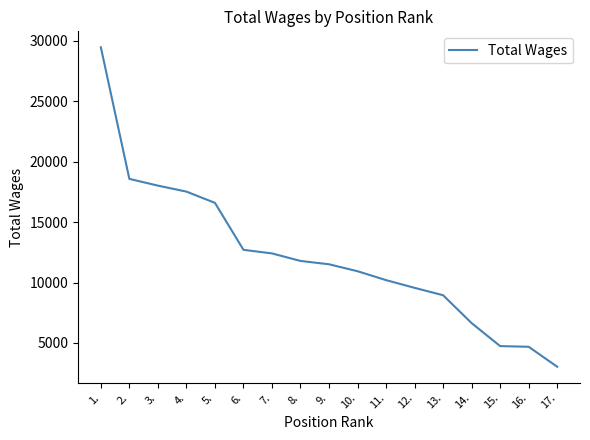

What is the minimum value shown in the chart?

3037